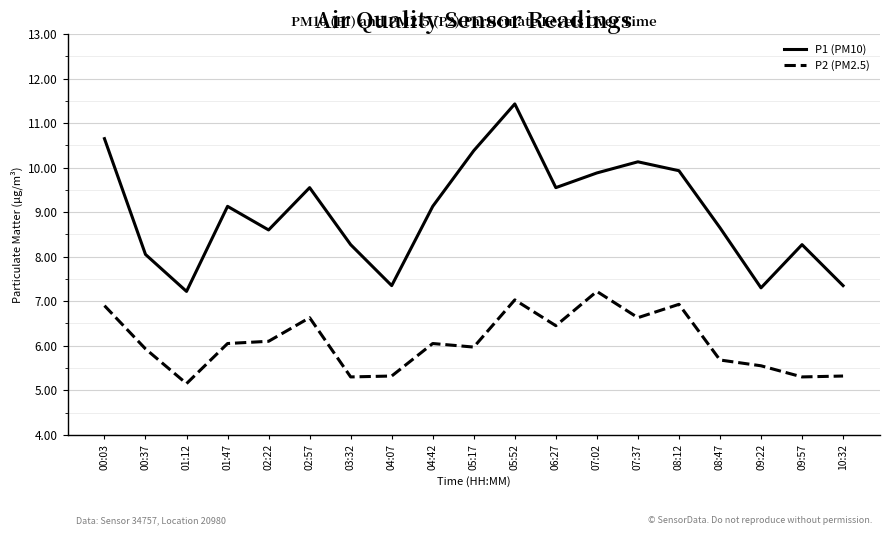

True or false: P1 (PM10) has a value of 8.3 at 09:57.

True